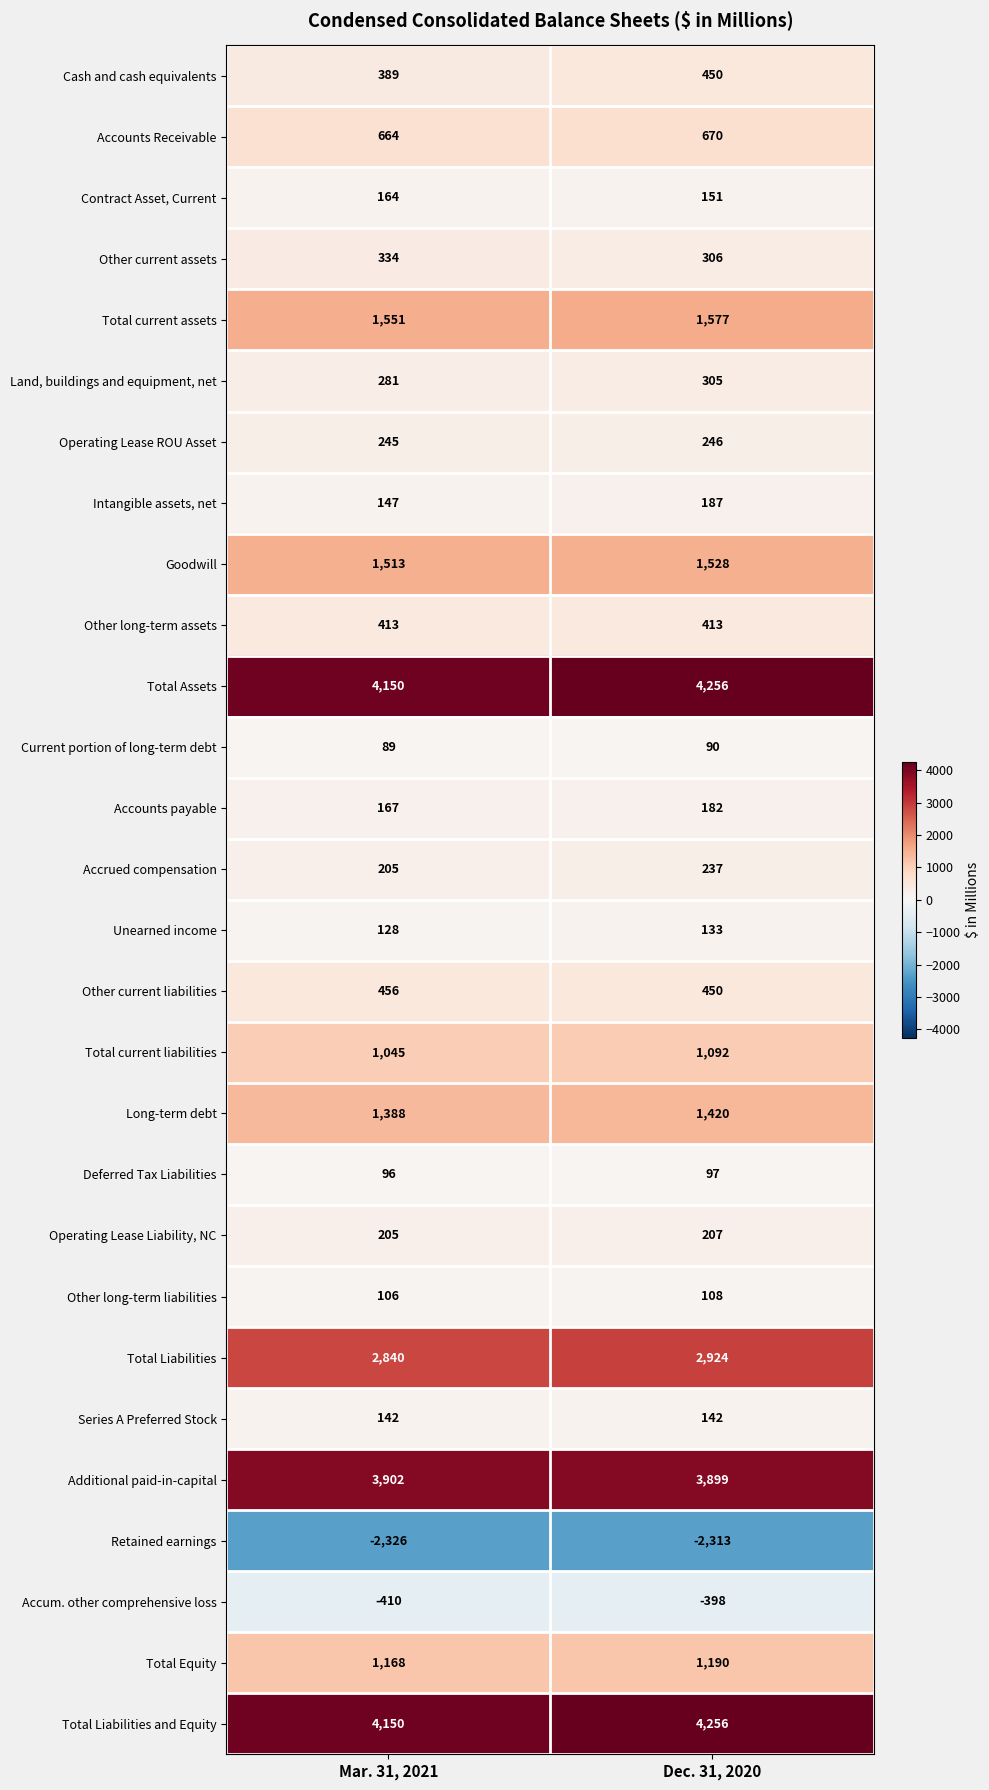

What is the total value across all series at Dec. 31, 2020?

23805